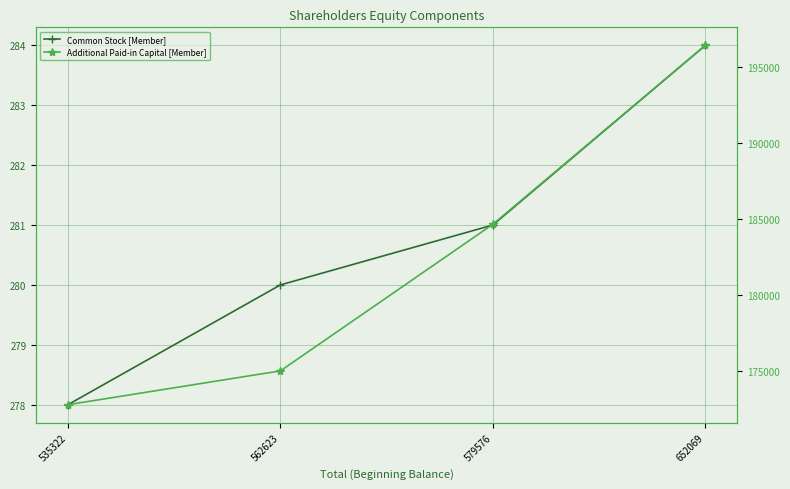

True or false: Common Stock [Member] has more than 1 interior local peaks.

False